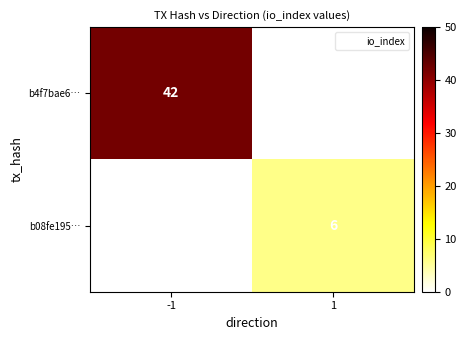

True or false: b4f7bae6… has a value of 62.6 at -1.

False